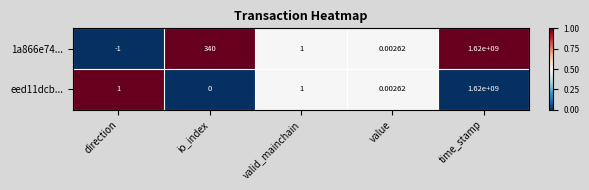

List the labels in order of 1a866e74... value, largest first.

time_stamp, io_index, valid_mainchain, value, direction